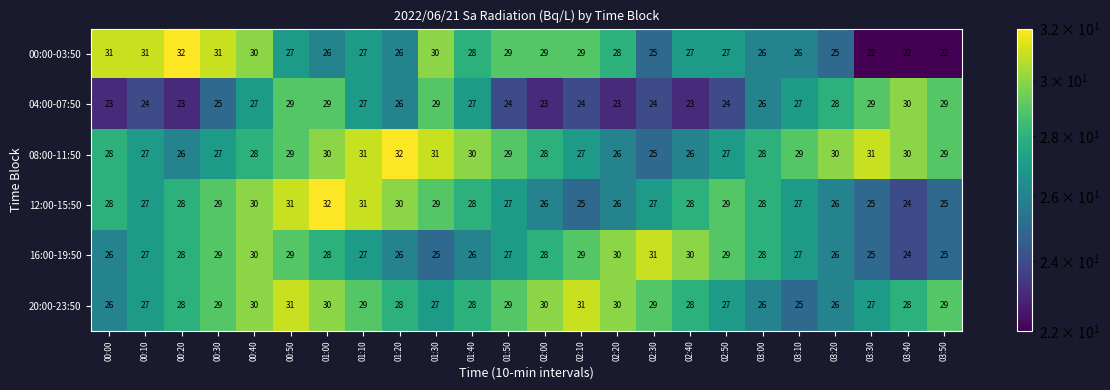

True or false: 20:00-23:50 has a value of 43 at 01:50.

False